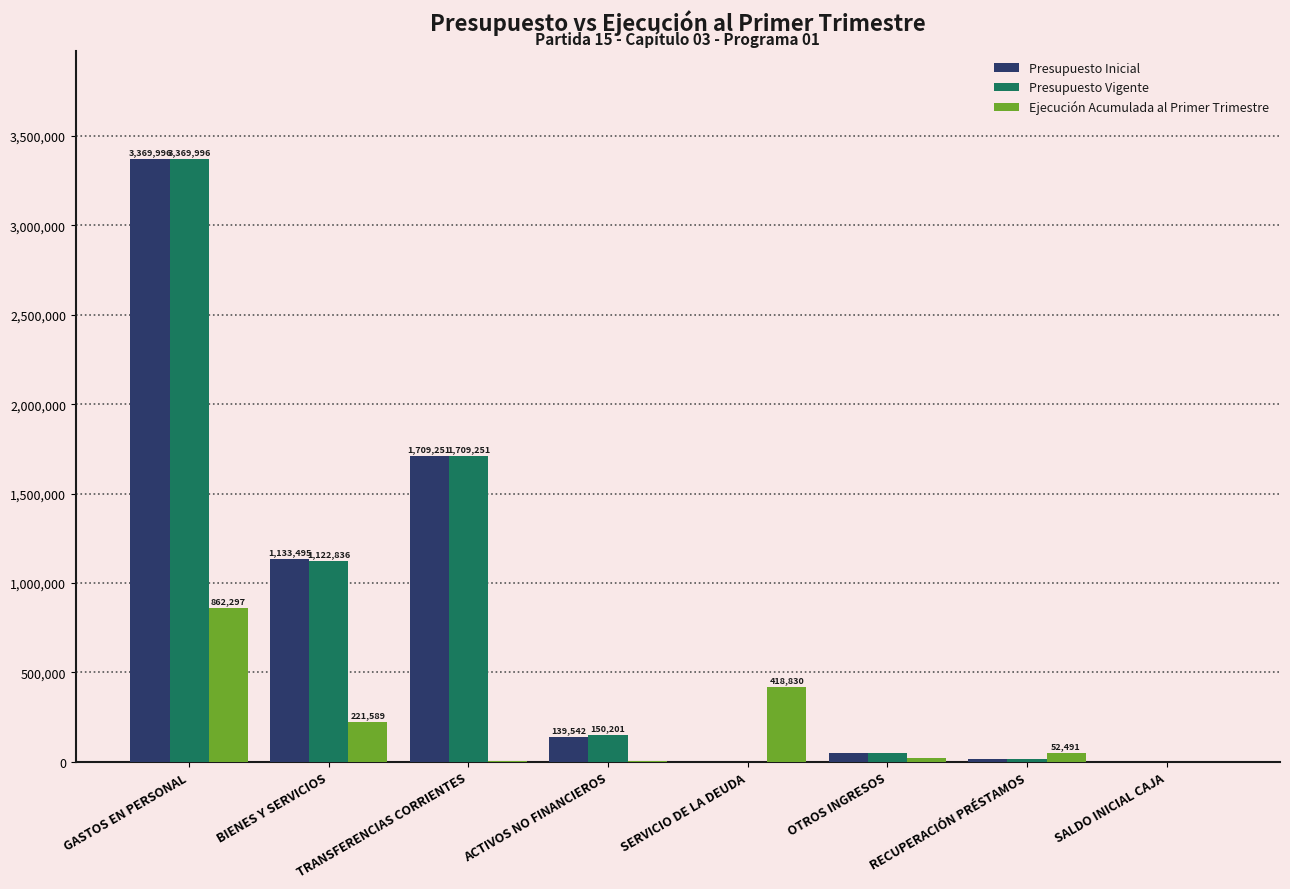

Reading left to right, extract all data points from this chart.

Presupuesto Inicial: GASTOS EN PERSONAL=3369996	BIENES Y SERVICIOS=1133495	TRANSFERENCIAS CORRIENTES=1709251	ACTIVOS NO FINANCIEROS=139542	SERVICIO DE LA DEUDA=500	OTROS INGRESOS=47192	RECUPERACIÓN PRÉSTAMOS=18405	SALDO INICIAL CAJA=1500
Presupuesto Vigente: GASTOS EN PERSONAL=3369996	BIENES Y SERVICIOS=1122836	TRANSFERENCIAS CORRIENTES=1709251	ACTIVOS NO FINANCIEROS=150201	SERVICIO DE LA DEUDA=500	OTROS INGRESOS=47192	RECUPERACIÓN PRÉSTAMOS=18405	SALDO INICIAL CAJA=1500
Ejecución Acumulada al Primer Trimestre: GASTOS EN PERSONAL=862297	BIENES Y SERVICIOS=221589	TRANSFERENCIAS CORRIENTES=6609	ACTIVOS NO FINANCIEROS=4100	SERVICIO DE LA DEUDA=418830	OTROS INGRESOS=21270	RECUPERACIÓN PRÉSTAMOS=52491	SALDO INICIAL CAJA=0